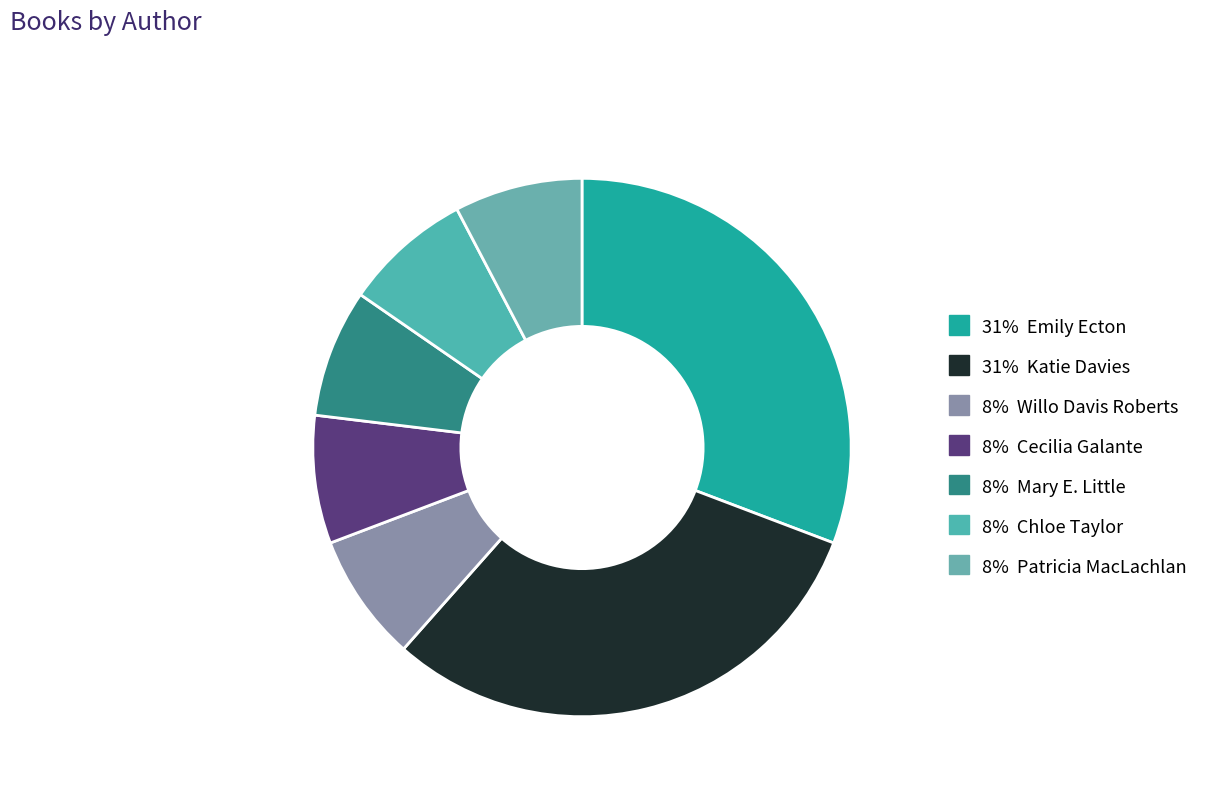

How many segments does this pie chart have?

7